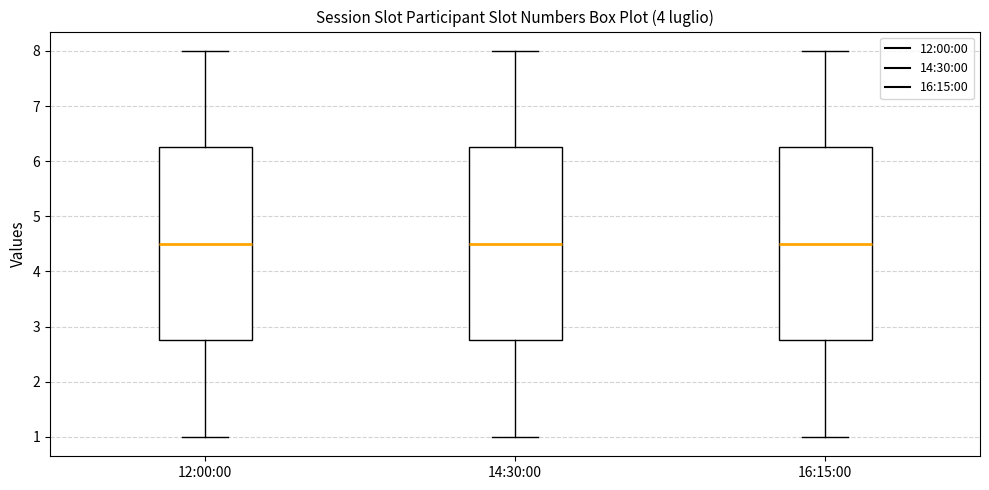

Reading left to right, read every box against the y-axis: the position of its median line, the range the box covers, and the ends of its whiskers. The values are not printed on the chart, so give them approximately, as read against the axis.

12:00:00: median 4.5, box 2.8 to 6.3, whiskers 1.0 to 8.0
14:30:00: median 4.5, box 2.8 to 6.3, whiskers 1.0 to 8.0
16:15:00: median 4.5, box 2.8 to 6.3, whiskers 1.0 to 8.0